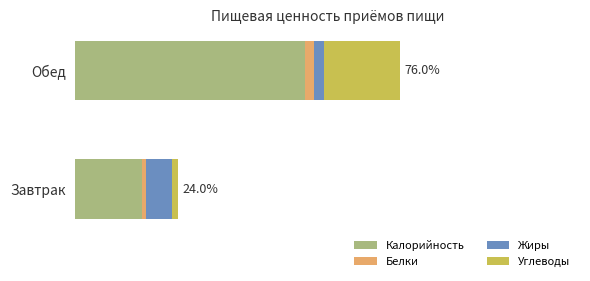

What are all the series names shown in the legend?

Калорийность, Белки, Жиры, Углеводы